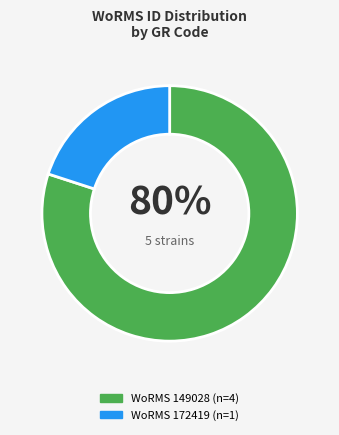

Count the number of slices in the pie.

2